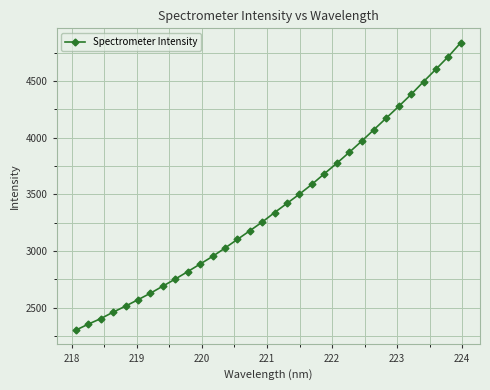

What is the average value?

3393.2